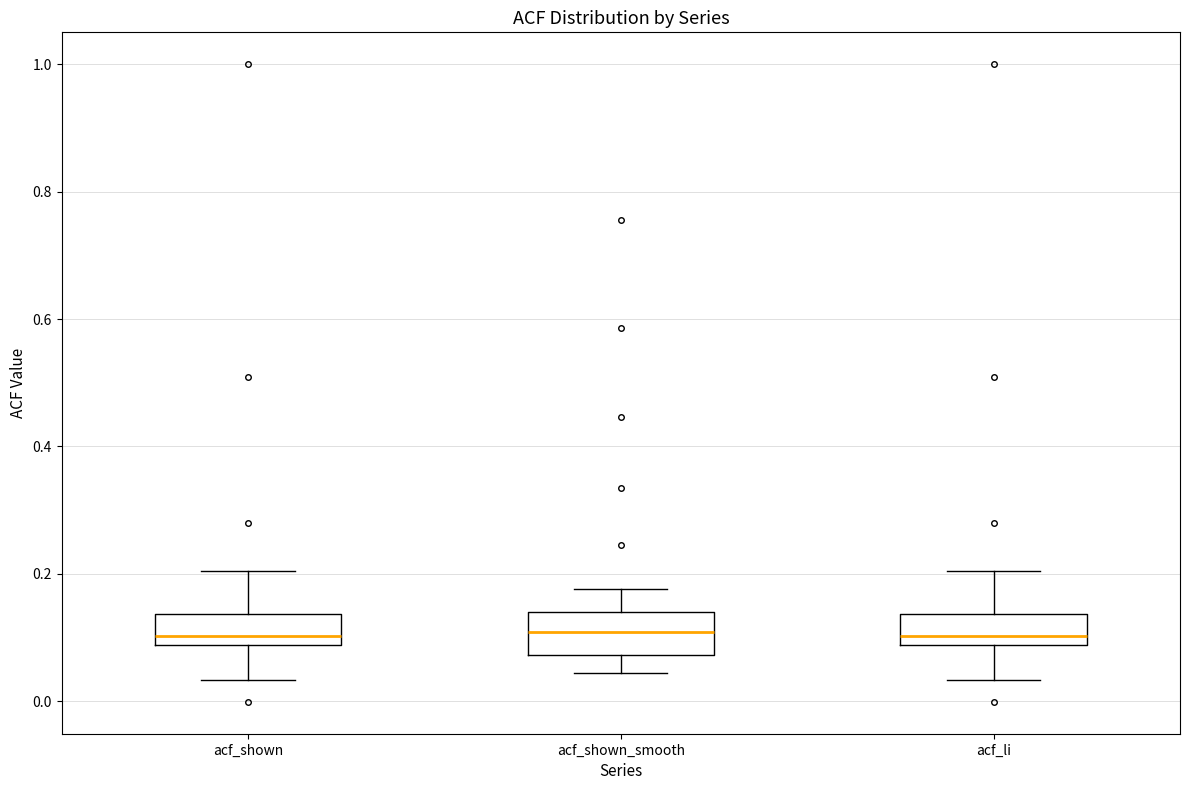

Reading left to right, transcribe this box plot: for each box, give where its median line is, the range the box spans, and where its two whiskers end, as read against the y-axis. The values are not printed on the chart, so give them approximately, as read against the axis.

acf_shown: median 0.10, box 0.08 to 0.14, whiskers 0.04 to 0.20
acf_shown_smooth: median 0.10, box 0.08 to 0.14, whiskers 0.04 to 0.18
acf_li: median 0.10, box 0.08 to 0.14, whiskers 0.04 to 0.20